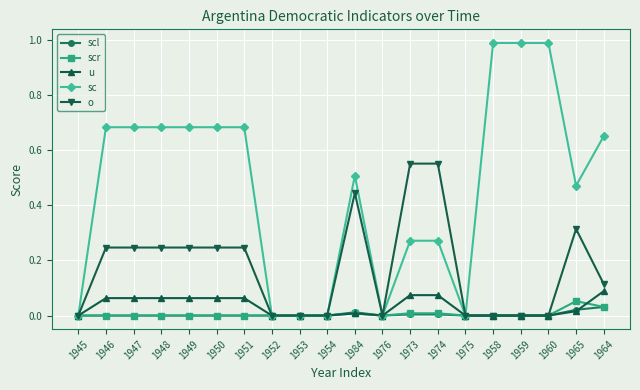

Is the value of sc at 1952 greater than the value of u at 1974?

No